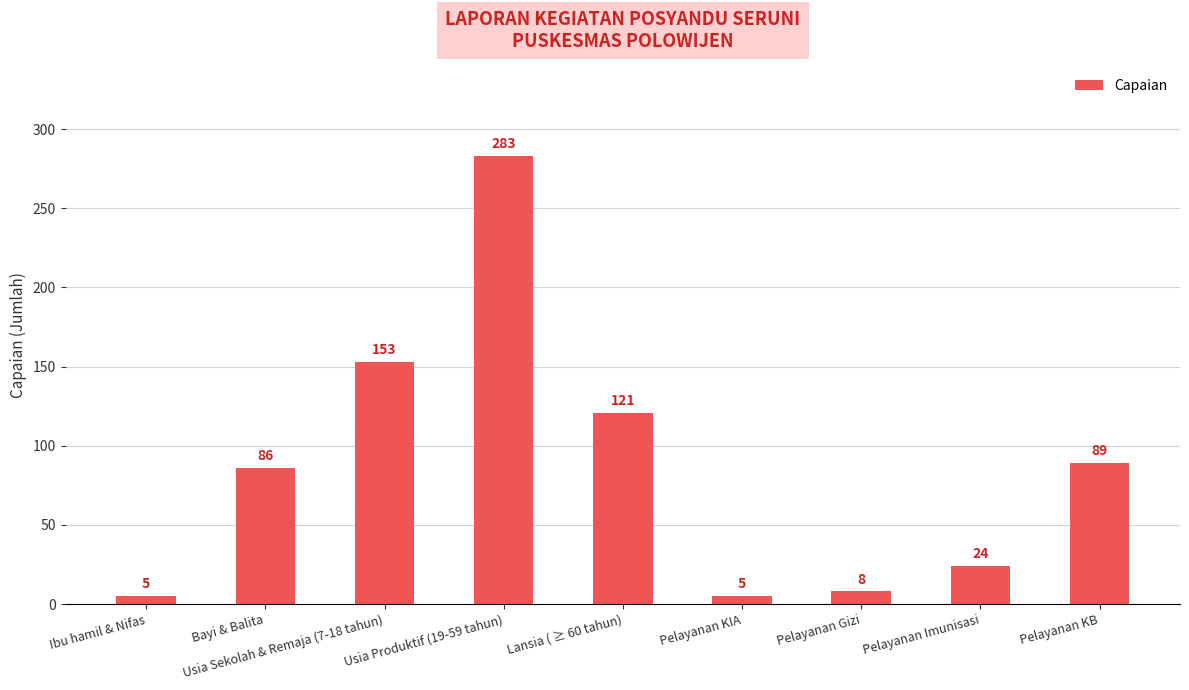

What is the difference between the values at Pelayanan KB and Ibu hamil & Nifas?

84